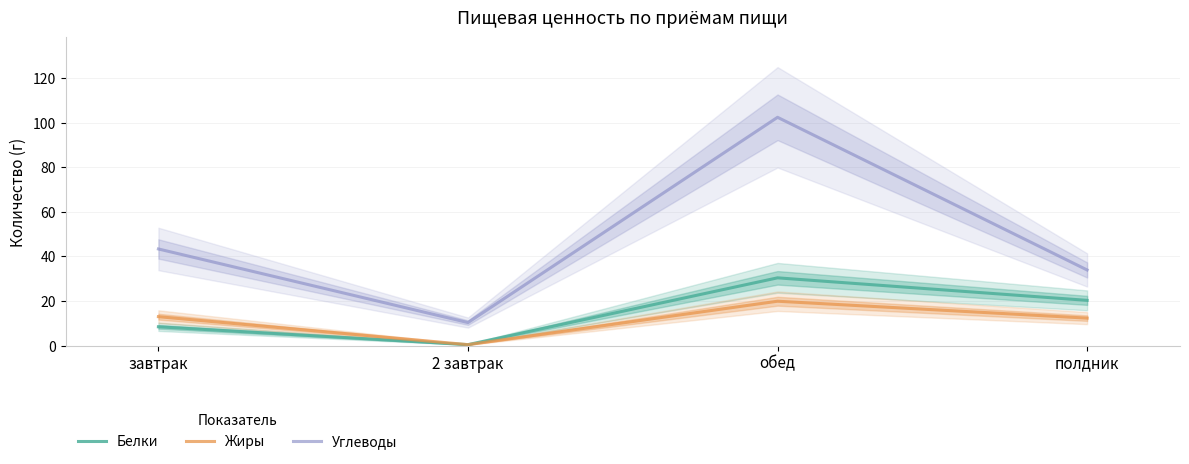

True or false: Белки and Жиры intersect in this chart.

False